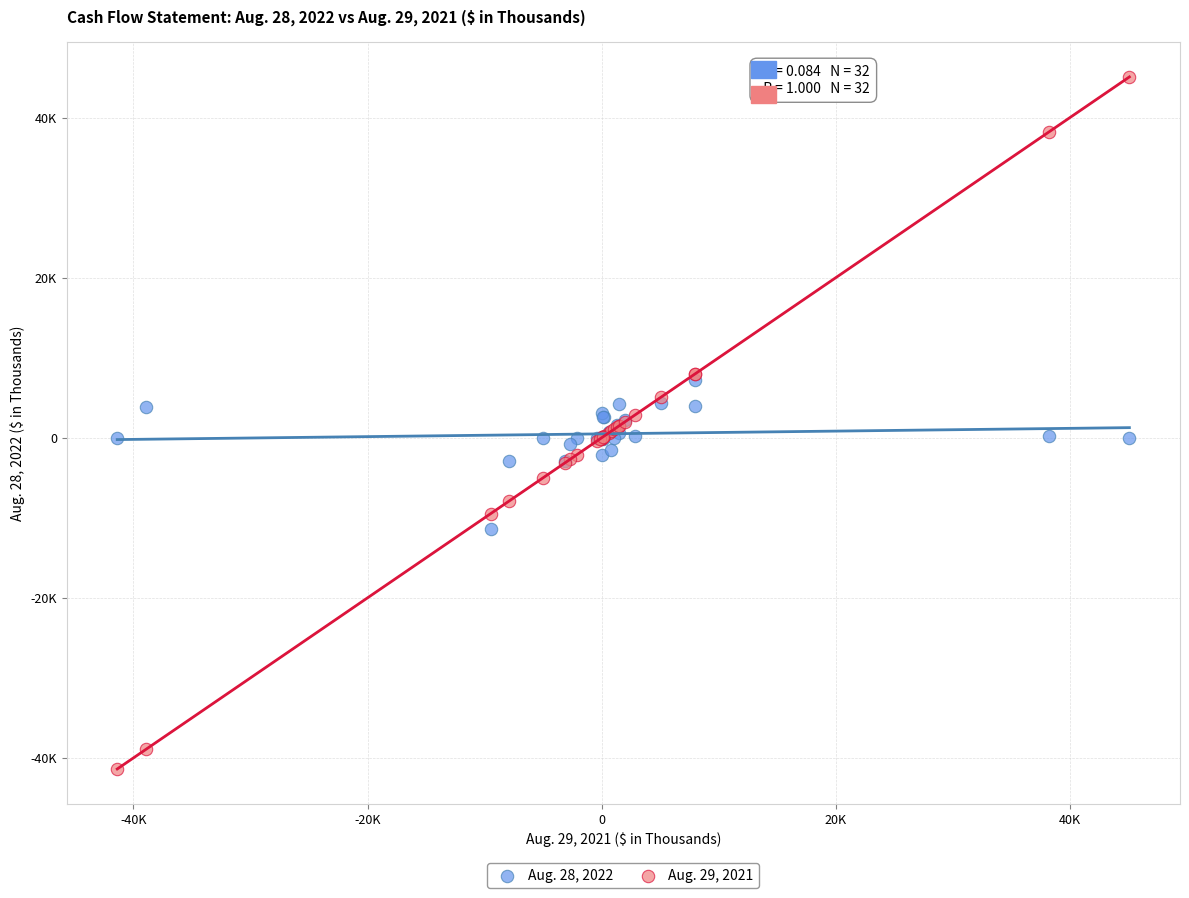

Which series reaches the minimum Y coordinate?

Aug. 29, 2021